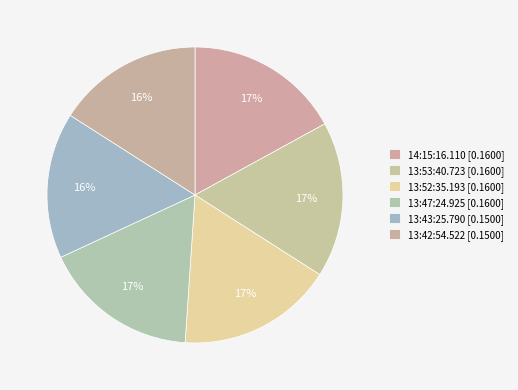

Does 13:52:35.193 represent more than half of the total?

No